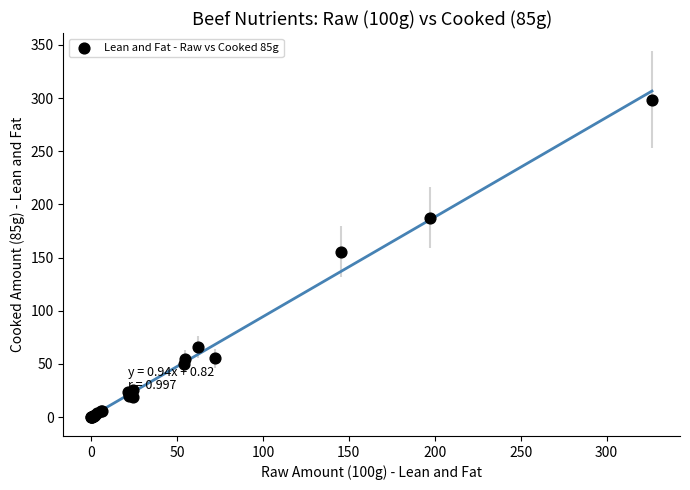

What Y value in the scatter plot is closest to 149?

155.7